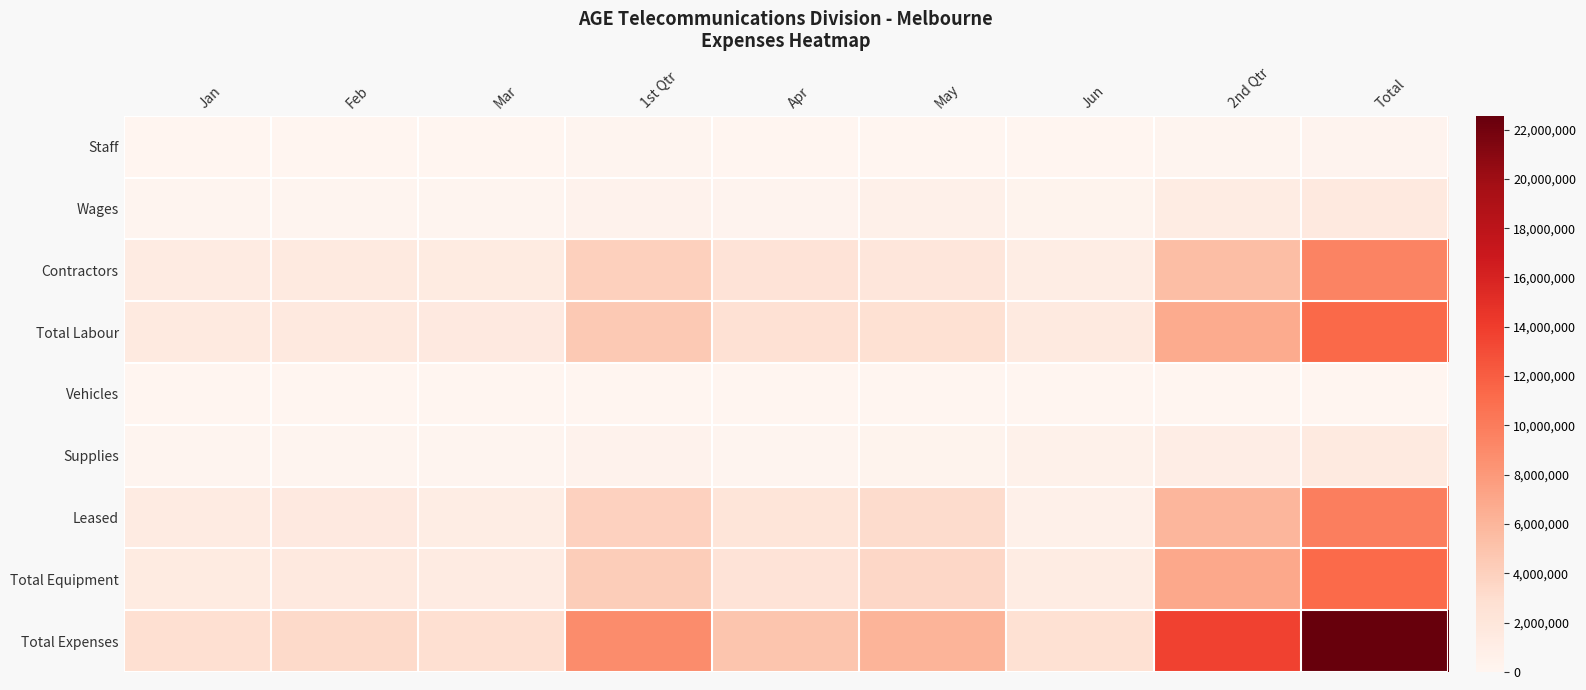

Reading left to right, what are all the values shown in this chart?

Staff: Jan=45766	Feb=56334	Mar=45221	1st Qtr=147321	Apr=45334	May=33233	Jun=34222	2nd Qtr=112789	Total=260110
Wages: Jan=123889	Feb=166547	Mar=128776	1st Qtr=419212	Apr=199870	May=644345	Jun=333421	2nd Qtr=1177636	Total=1596848
Contractors: Jan=1244567	Feb=1432233	Mar=1326677	1st Qtr=4003477	Apr=2315643	May=1986754	Jun=1123876	2nd Qtr=5426273	Total=9429750
Total Labour: Jan=1414222	Feb=1655114	Mar=1500674	1st Qtr=4570010	Apr=2560847	May=2664332	Jun=1491519	2nd Qtr=6716698	Total=11286708
Vehicles: Jan=342	Feb=453	Mar=234	1st Qtr=1029	Apr=342	May=543	Jun=221	2nd Qtr=1106	Total=2135
Supplies: Jan=123342	Feb=125443	Mar=132477	1st Qtr=381262	Apr=155433	May=333287	Jun=553321	2nd Qtr=1042041	Total=1423303
Leased: Jan=1266543	Feb=1544328	Mar=1123786	1st Qtr=3934657	Apr=2166455	May=3111366	Jun=634556	2nd Qtr=5912377	Total=9847034
Total Equipment: Jan=1390227	Feb=1670224	Mar=1256497	1st Qtr=4316948	Apr=2322230	May=3445196	Jun=1188098	2nd Qtr=6955524	Total=11272472
Total Expenses: Jan=2804449	Feb=3325338	Mar=2757171	1st Qtr=8886958	Apr=4883077	May=6109528	Jun=2679617	2nd Qtr=13672222	Total=22559180